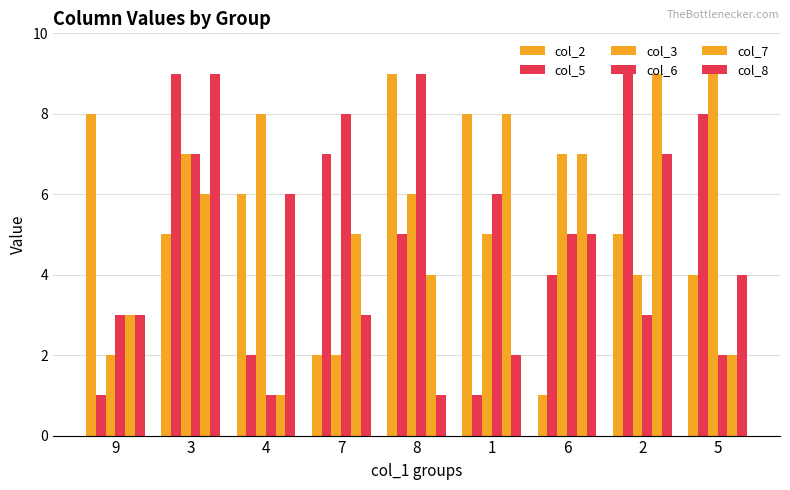

How many groups of bars are there?

9